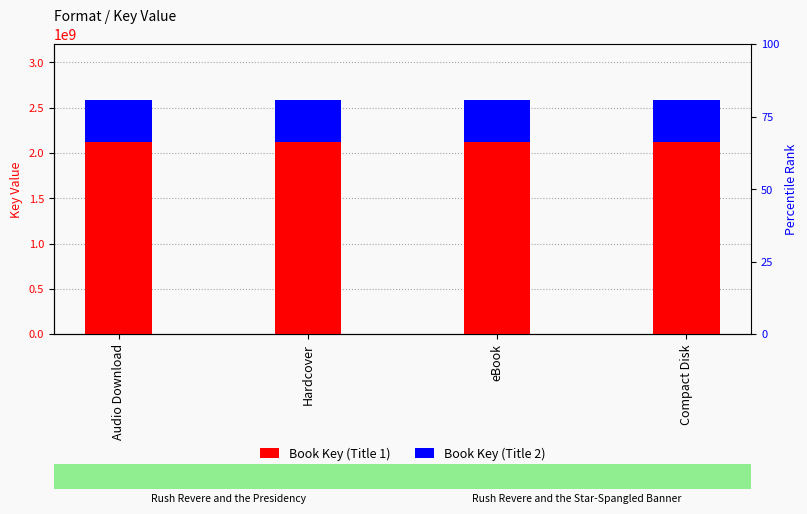

At which label is Book Key (Title 1) closest to 2116381507?

Audio Download